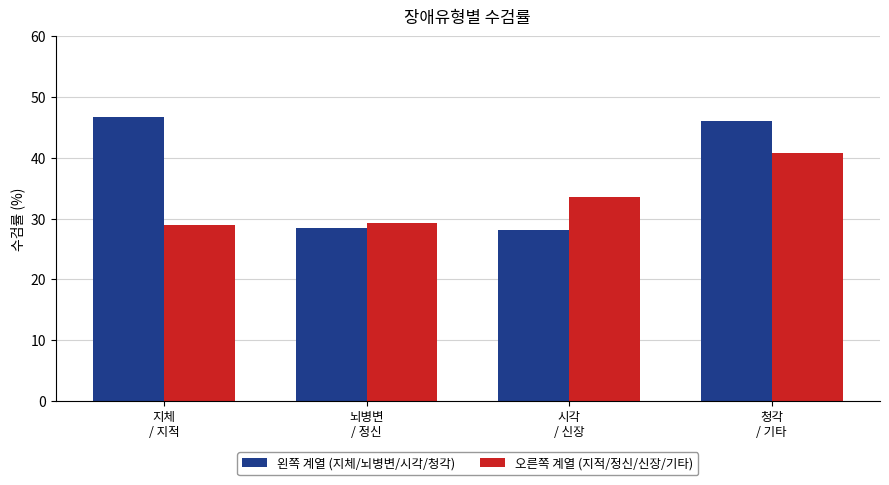

At which category is the sum across all series the highest?

청각
/ 기타